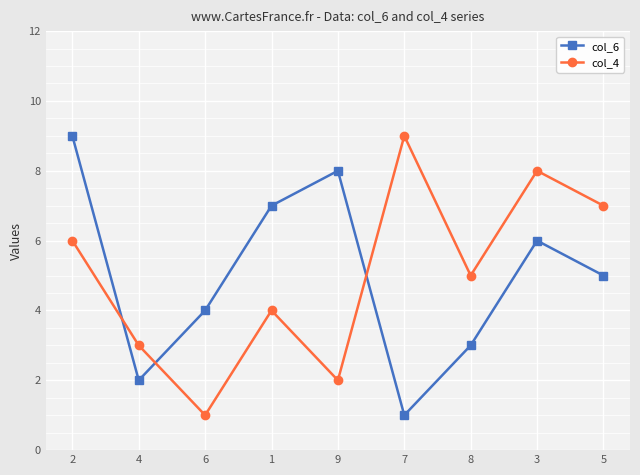

What is the difference between the highest and lowest values at 3?

2